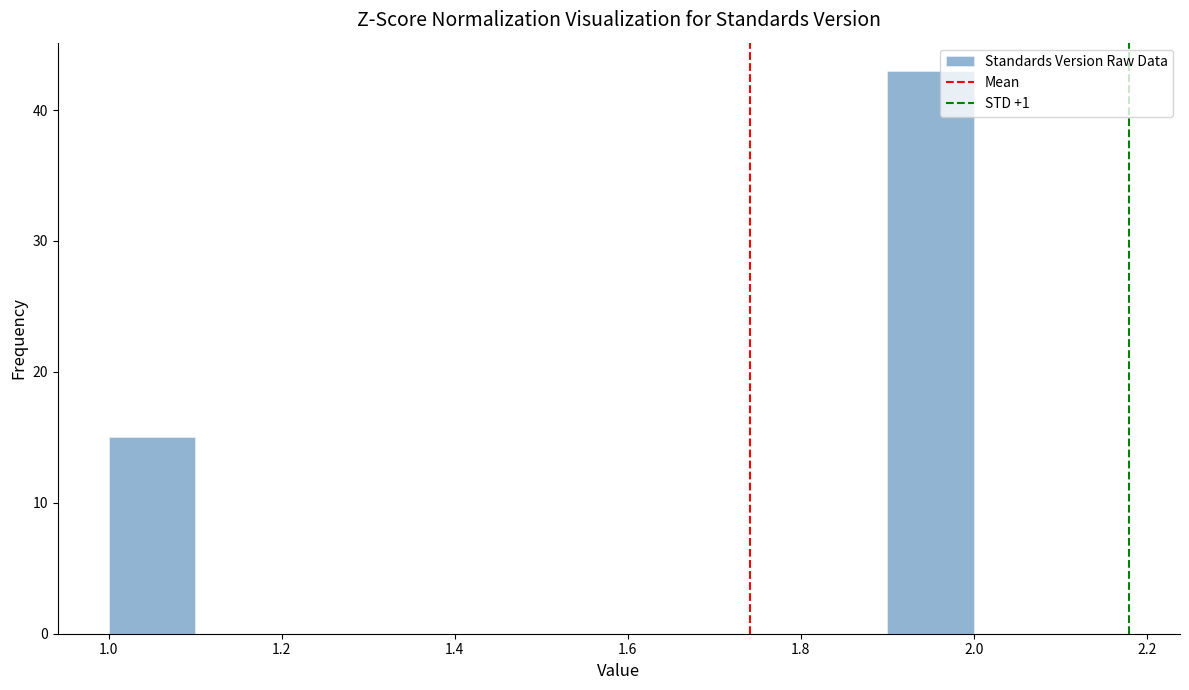

Over which range of the x-axis is the bar tallest?

1.9 to 2.0